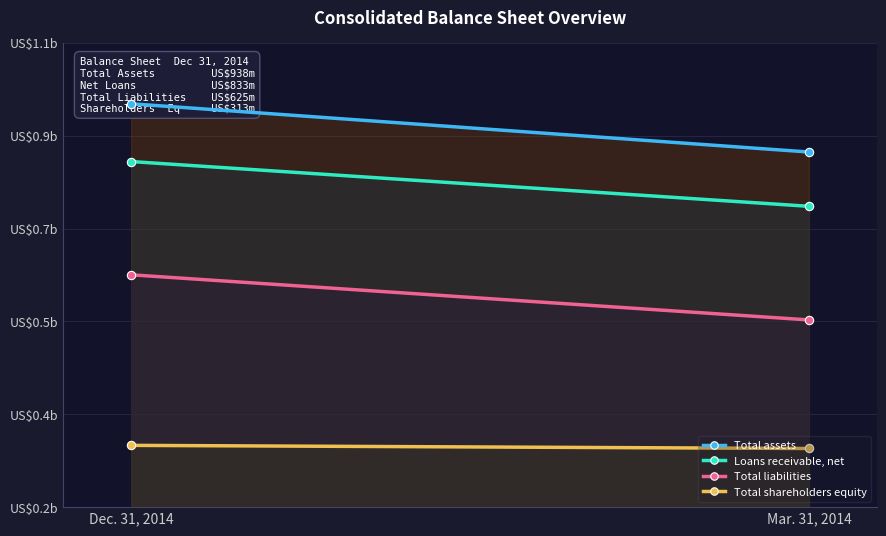

Which series has the largest total across all categories?

Total assets